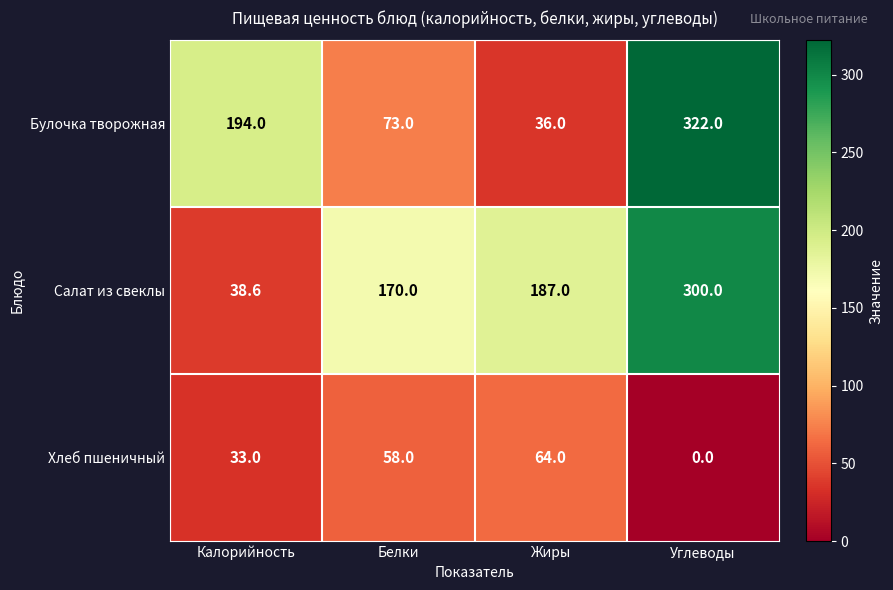

How many series are shown in this chart?

3